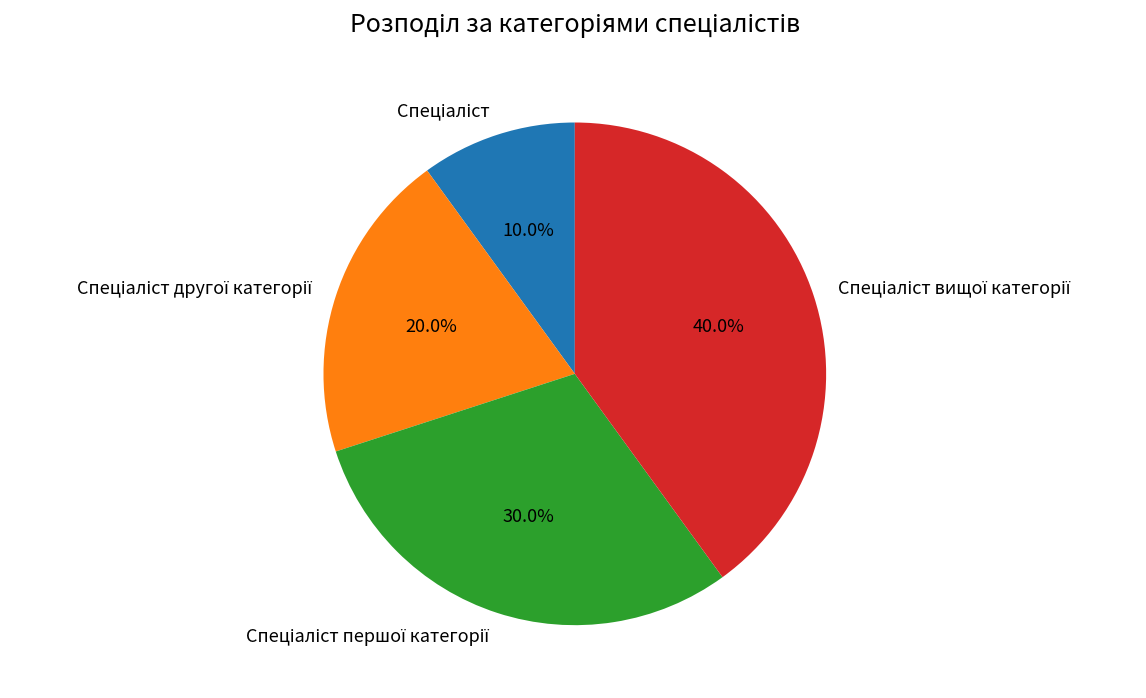

Is there any slice that represents more than half of the pie?

No